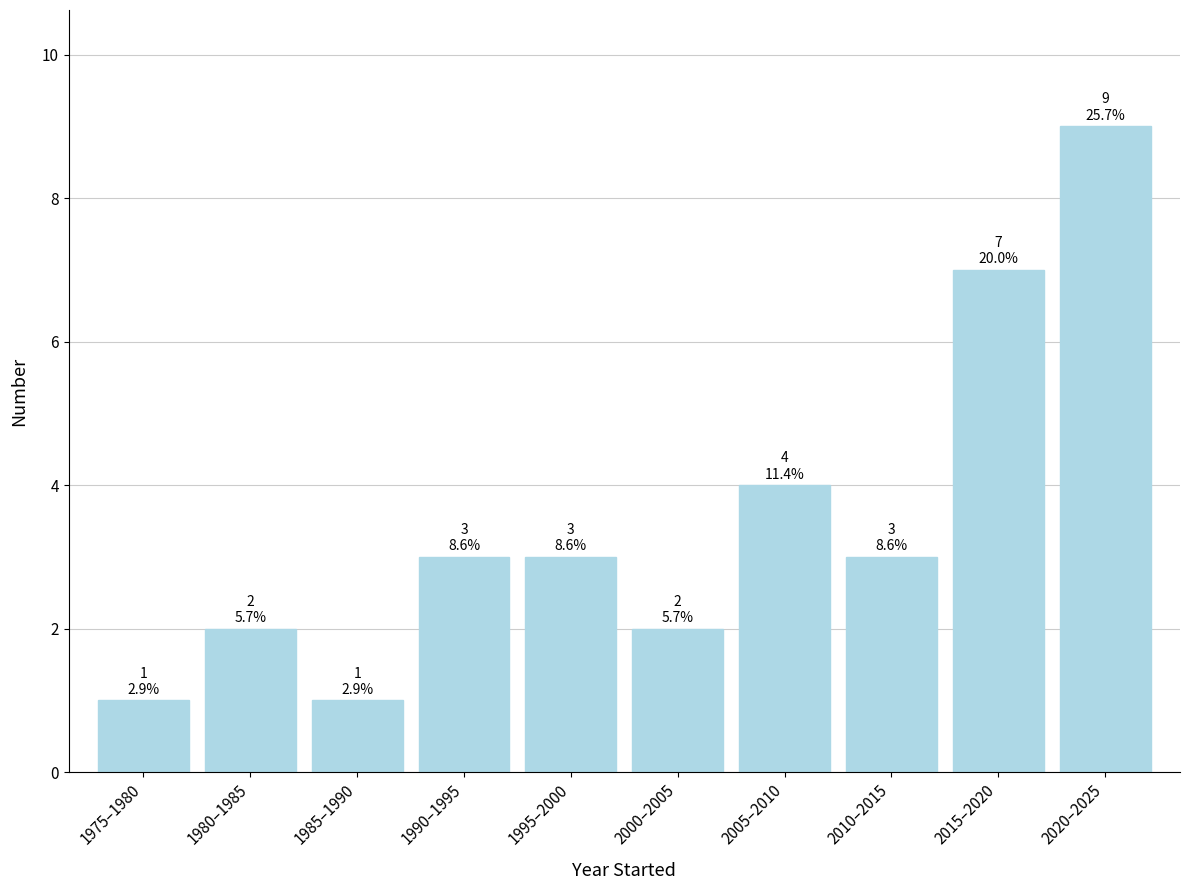

Reading right to left, extract all data points from this chart.

9	7	3	4	2	3	3	1	2	1